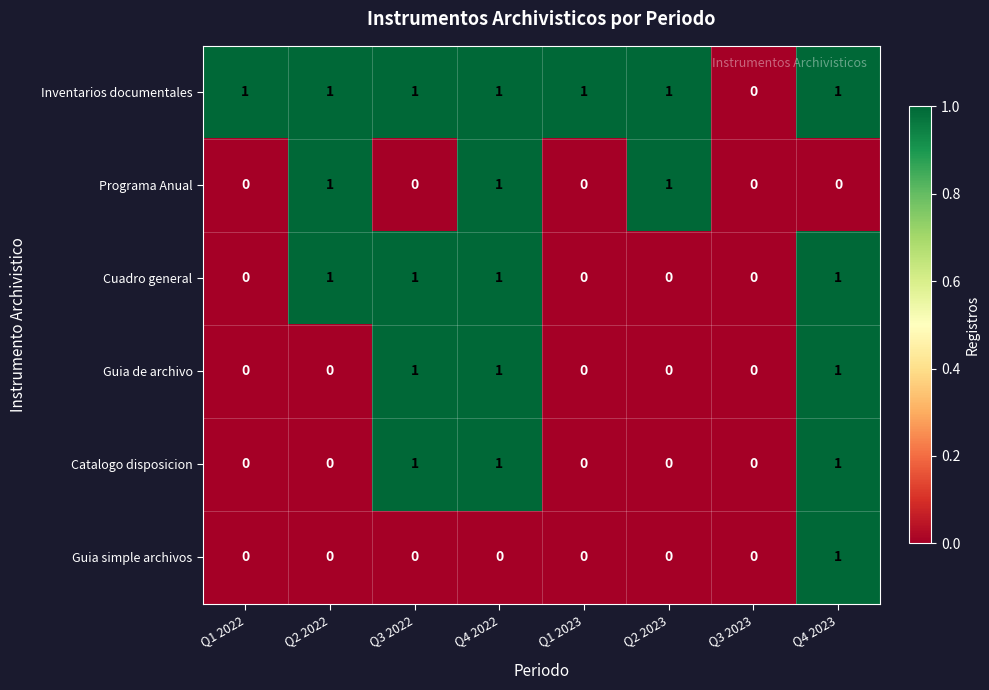

What is the sum of all Catalogo disposicion values?

3